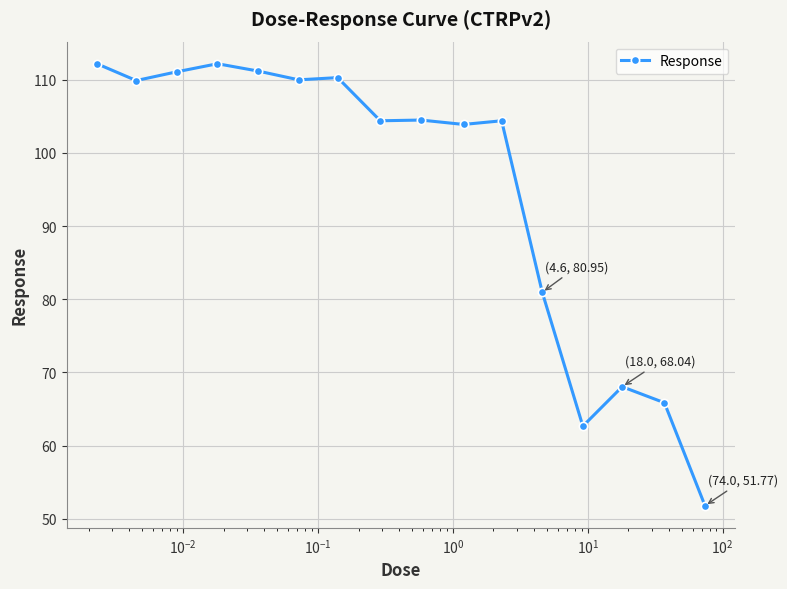

True or false: there are more than 1 points higher than both neighbors.

True